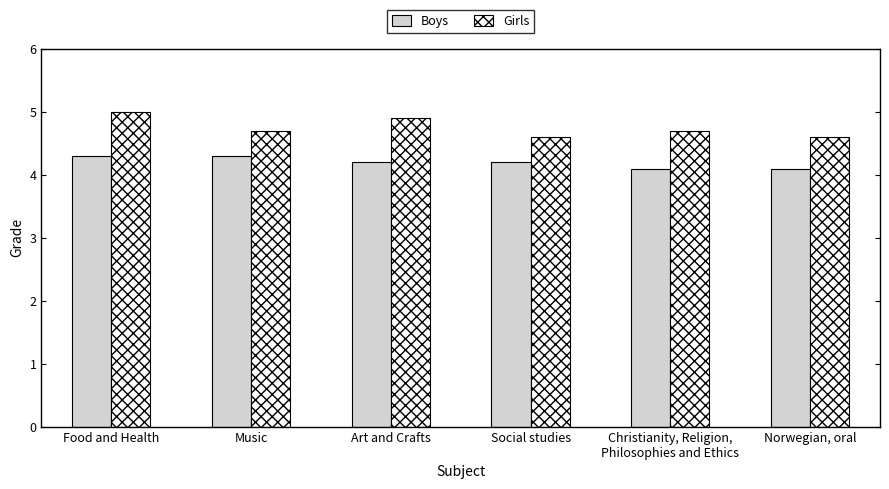

Rank the series by their average value, from lowest to highest.

Boys, Girls